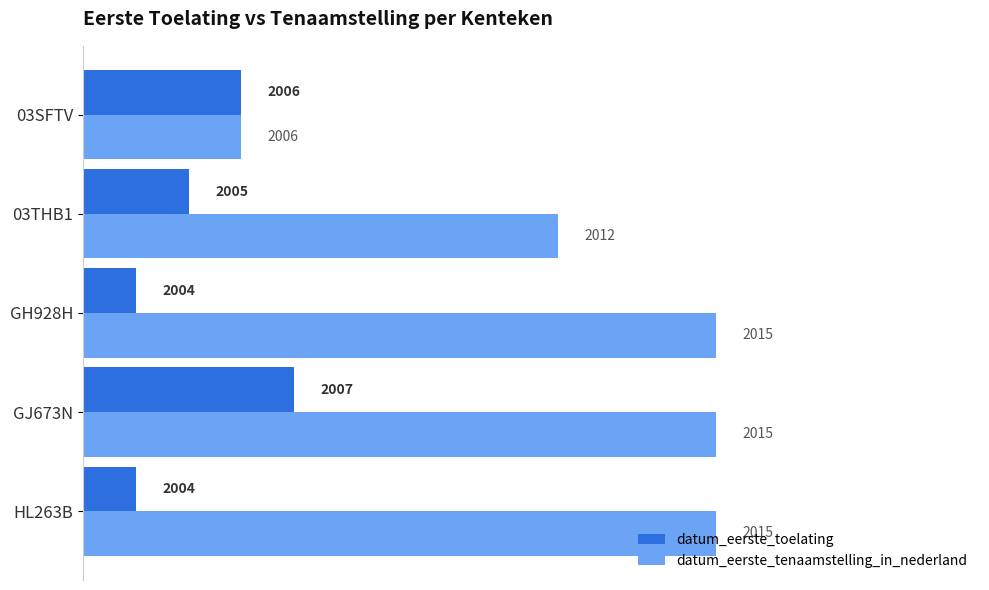

What is the approximate value of datum_eerste_tenaamstelling_in_nederland at GJ673N?

2015